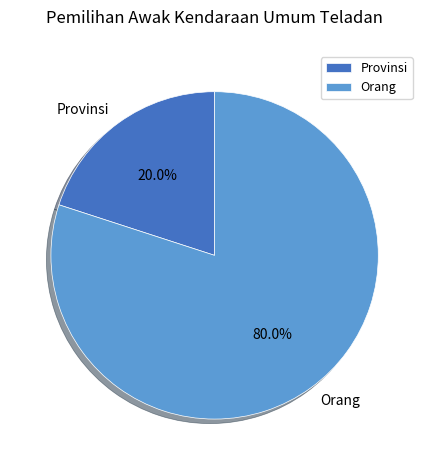

Is there any slice that represents more than half of the pie?

Yes